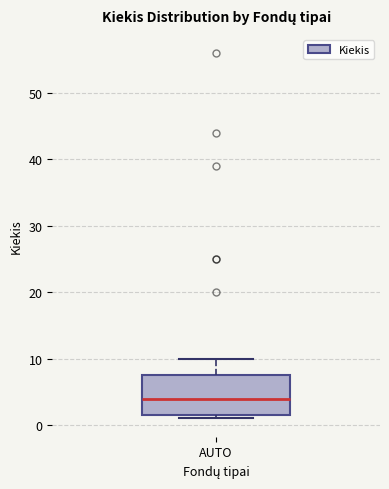

Where does the median line of the box for AUTO sit on the y-axis? The values are not printed on the chart, so give them approximately, as read against the axis.

4